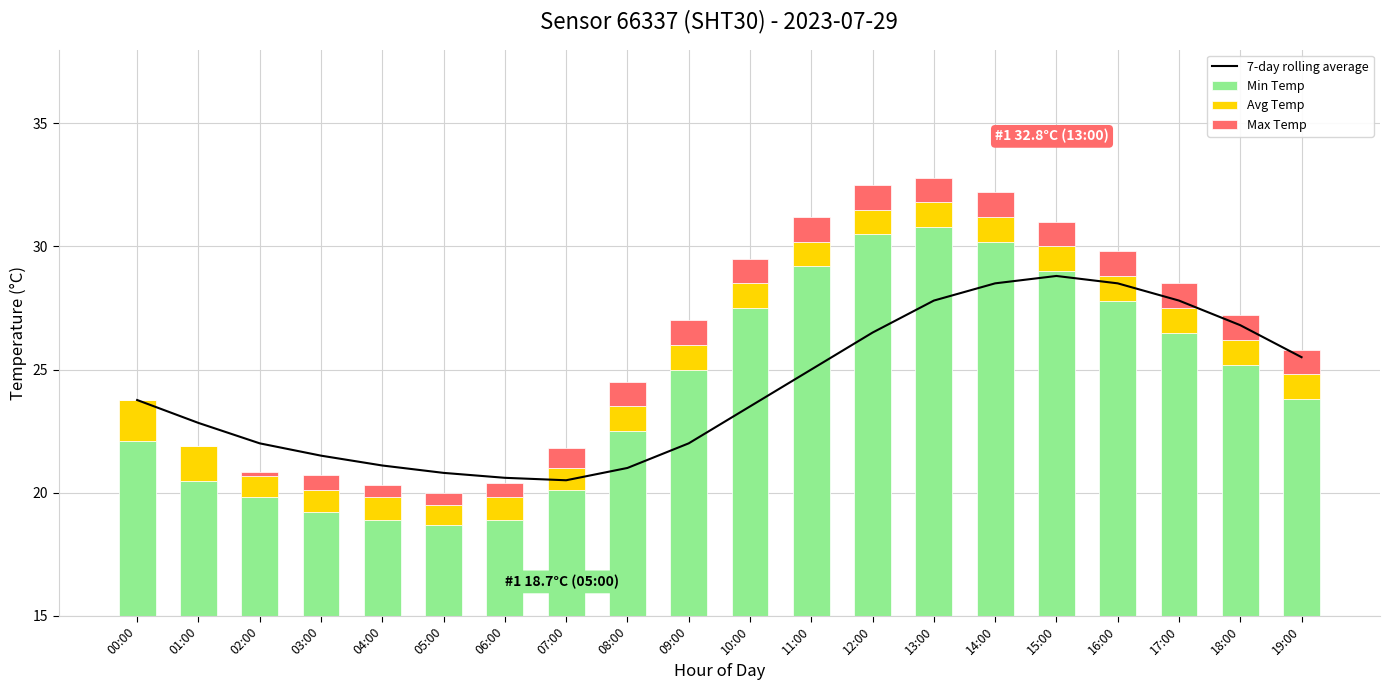

Are the bars horizontal?

No